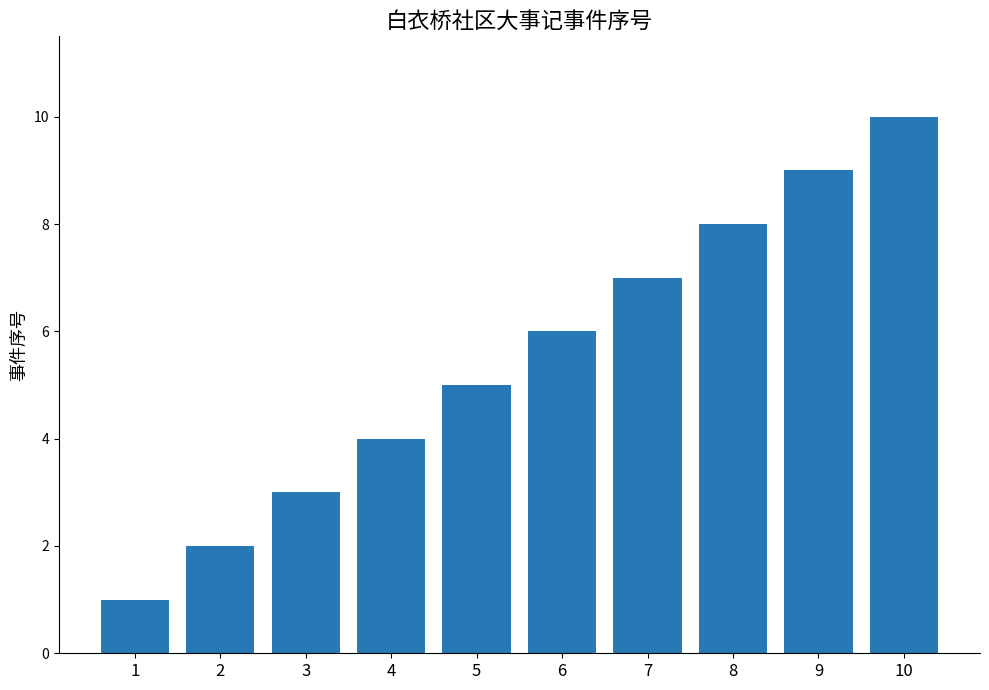

Reading left to right, list all the values displayed in this chart.

1	2	3	4	5	6	7	8	9	10